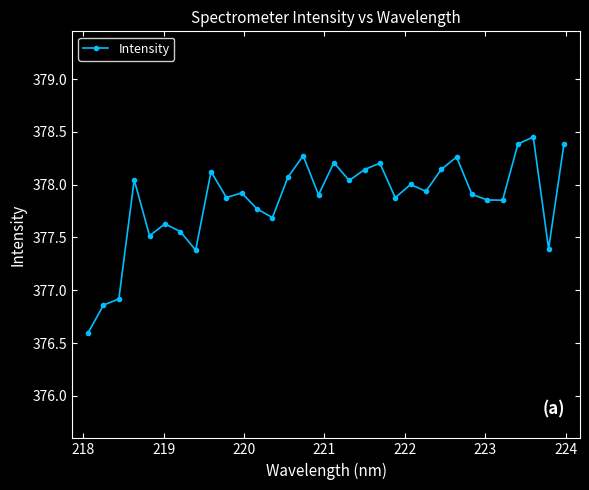

What is the smallest value displayed?

376.6